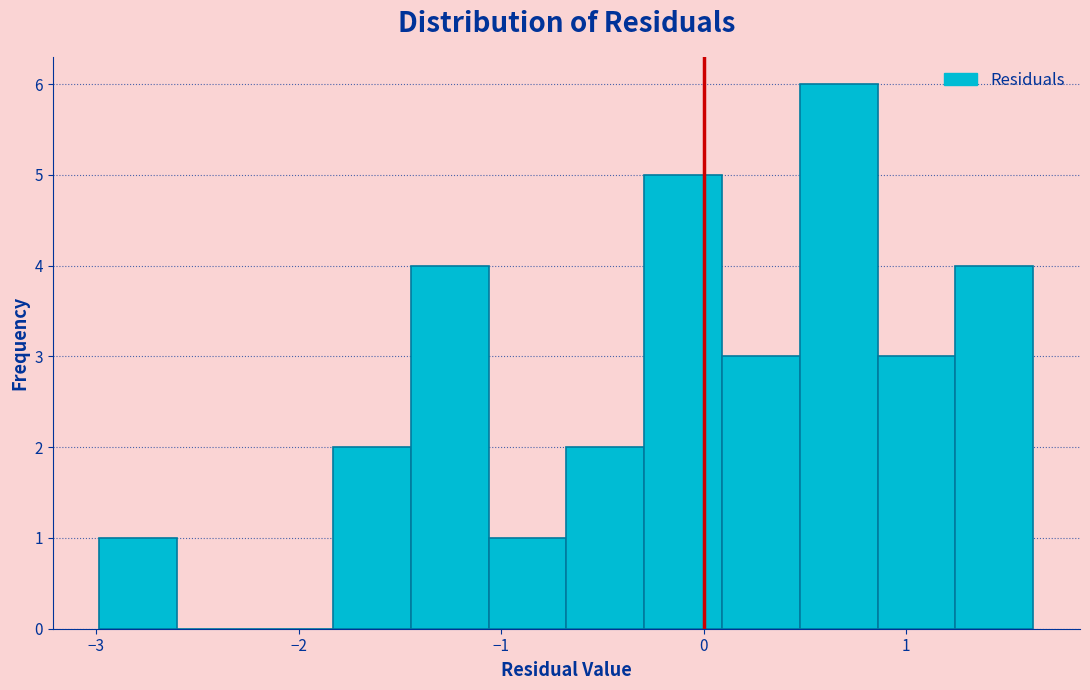

Read against the x-axis, roughly where is the centre of the tallest bar?

0.7